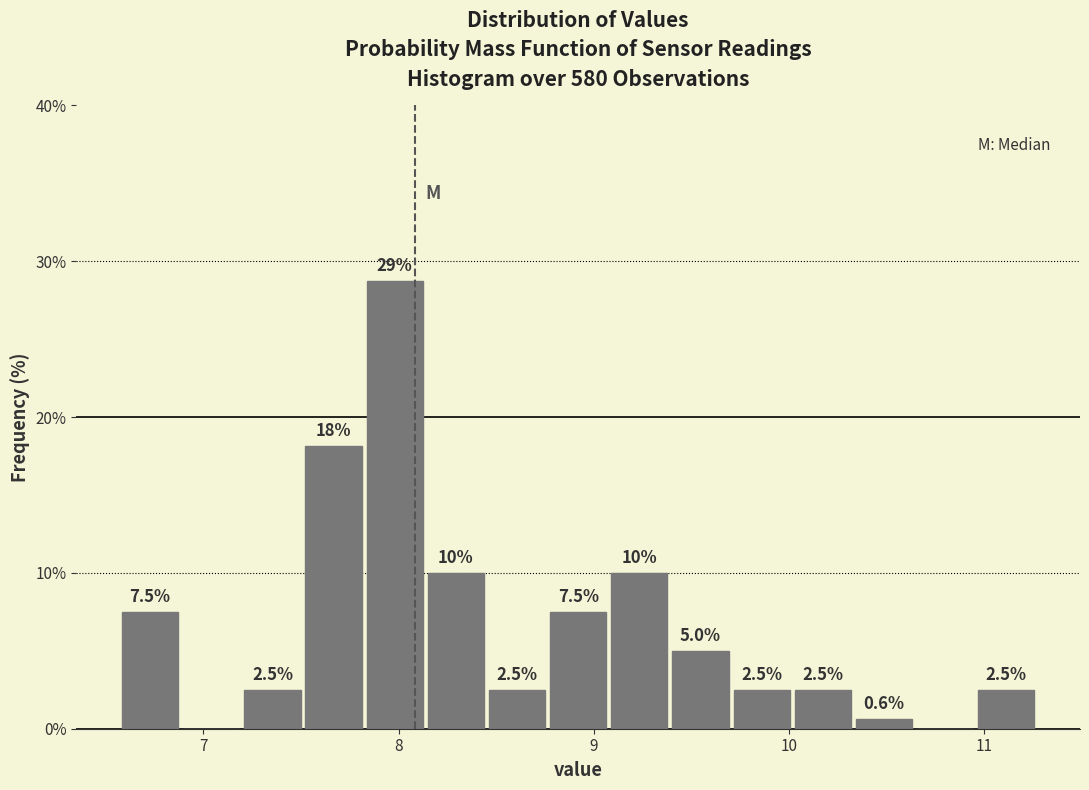

Read against the x-axis, roughly where is the centre of the tallest bar?

8.0